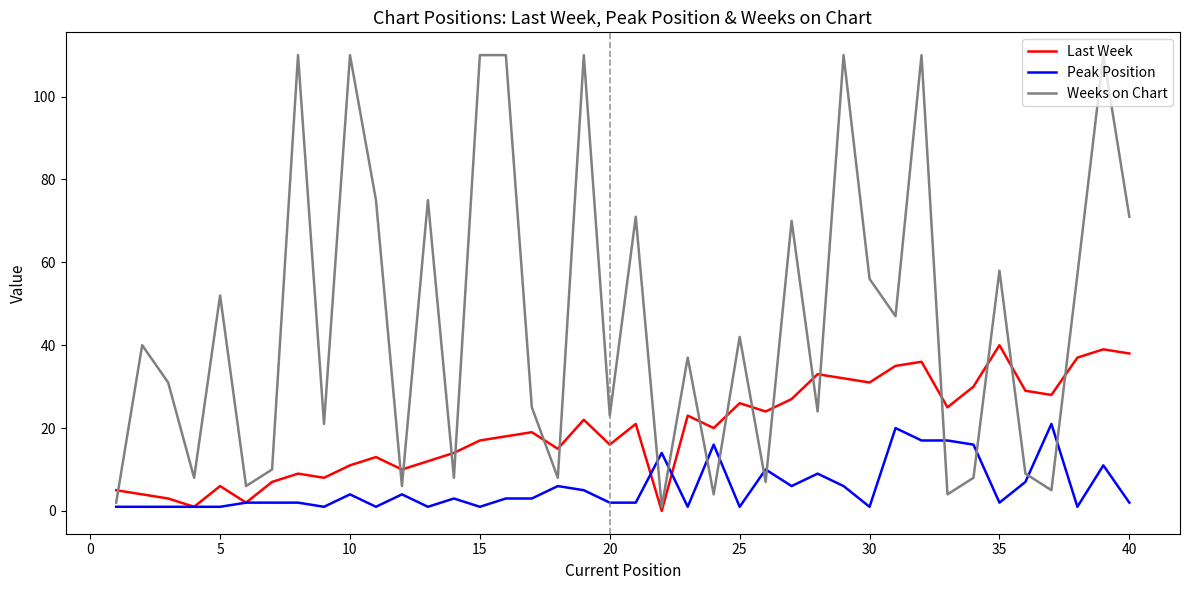

What is the greatest value displayed?

110